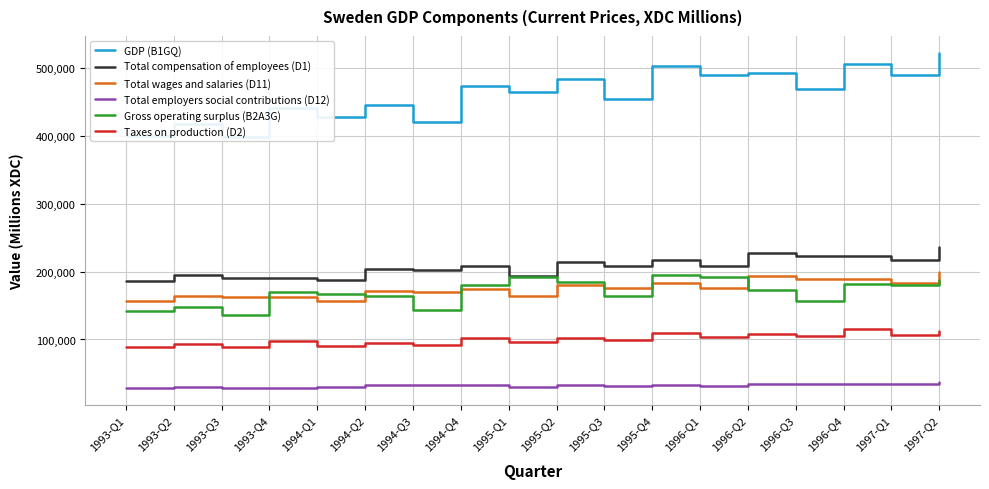

What is the label of the 6th point from the left?

1994-Q2